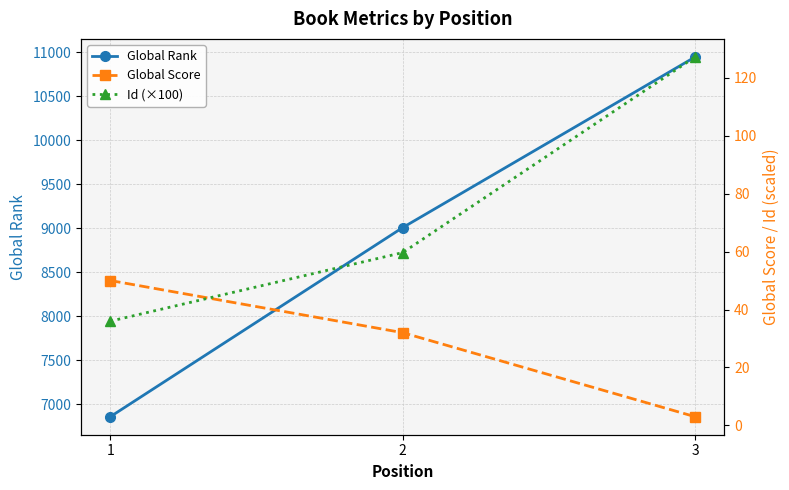

How many values in the Id (×100) series exceed 59?

2